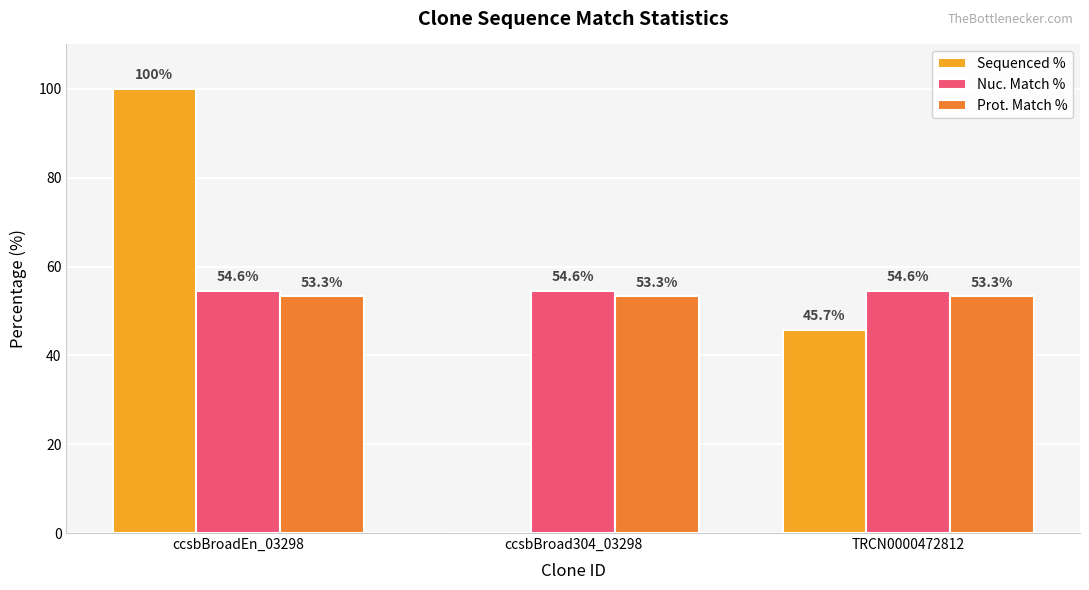

Reading right to left, extract all data points from this chart.

Sequenced %: 45.7	0.0	100.0
Nuc. Match %: 54.6	54.6	54.6
Prot. Match %: 53.3	53.3	53.3